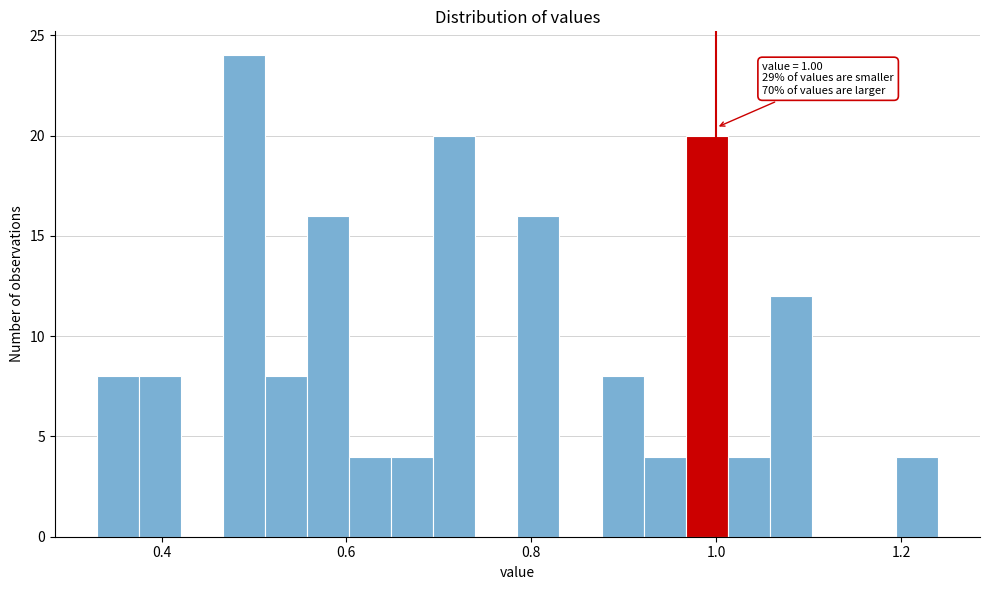

Read against the x-axis, roughly where is the centre of the tallest bar?

0.48